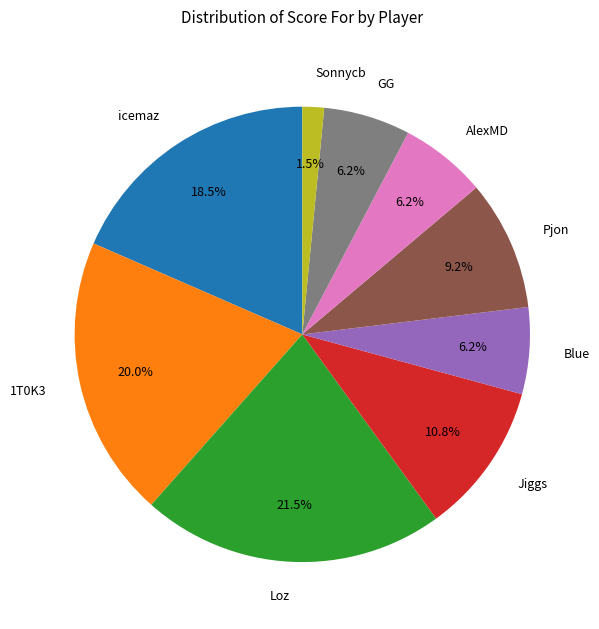

Is there a majority slice in this chart?

No